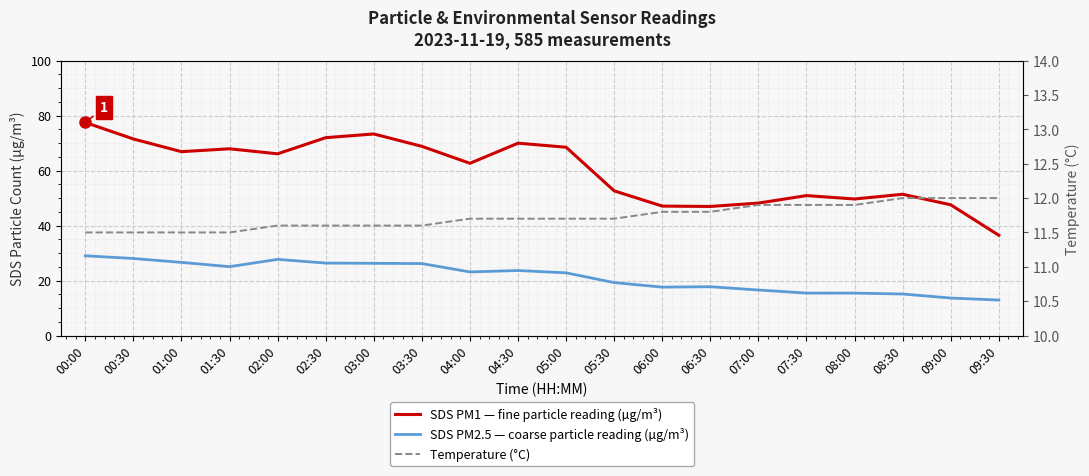

Is the value of Temperature (°C) at 07:30 greater than the value of SDS PM1 — fine particle reading (µg/m³) at 04:00?

No